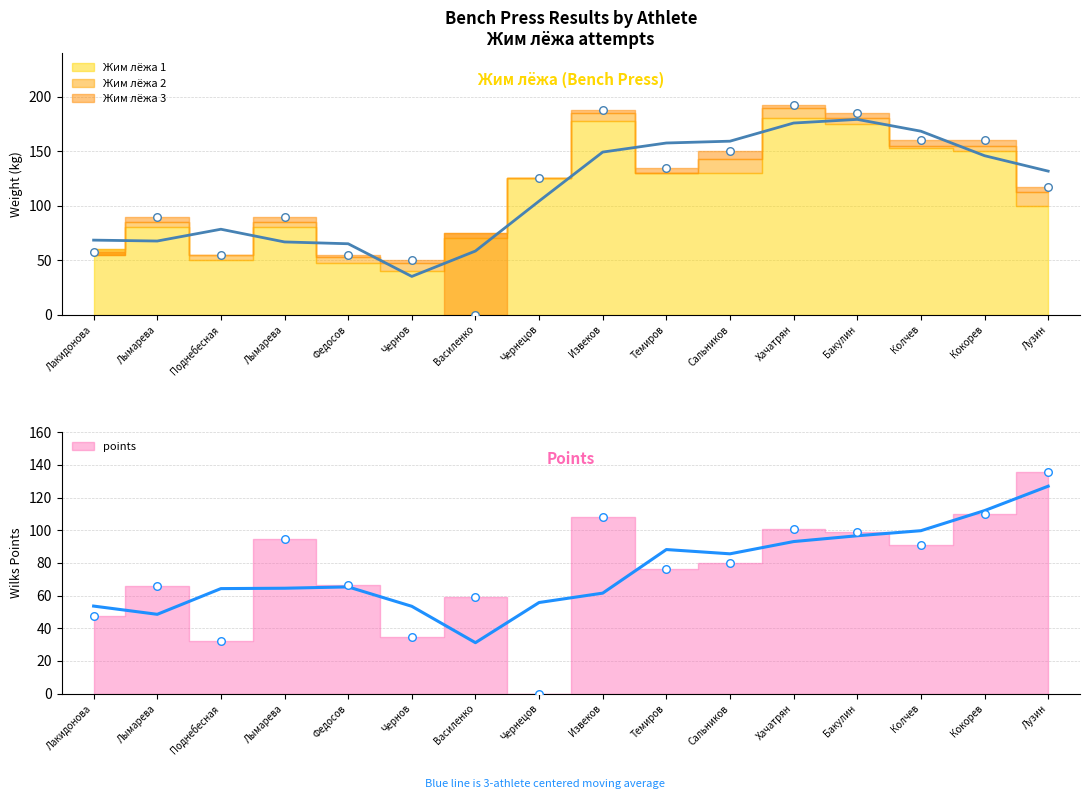

What is the total value across all series at Лакидонова?

104.8